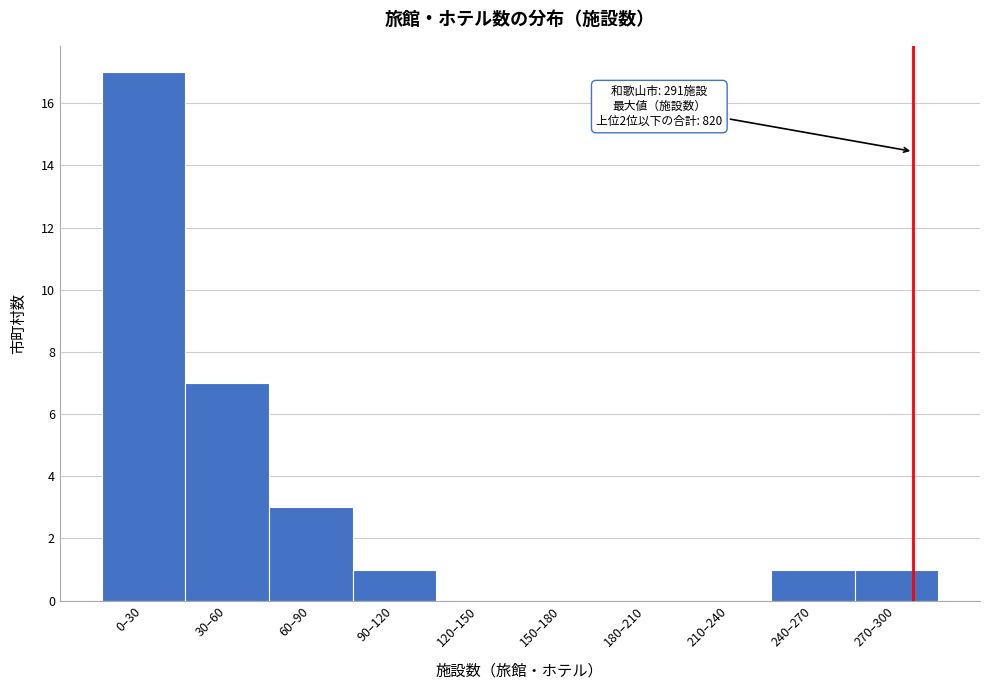

Reading left to right, extract all data points from this chart.

0–30=17	30–60=7	60–90=3	90–120=1	120–150=0	150–180=0	180–210=0	210–240=0	240–270=1	270–300=1